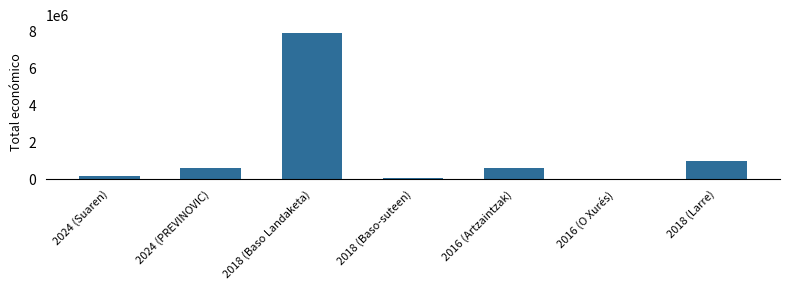

True or false: the data shows 238085 at 2016 (Artzaintzak).

False